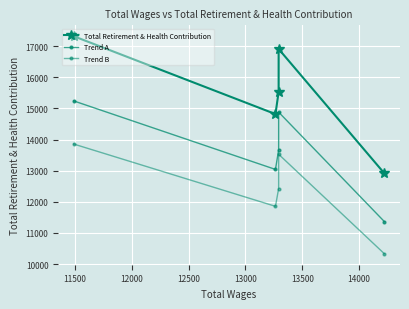

True or false: Trend A and Trend B intersect in this chart.

False